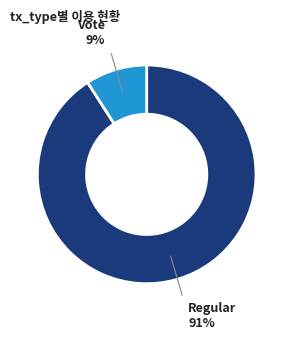

Count the number of slices in the pie.

2